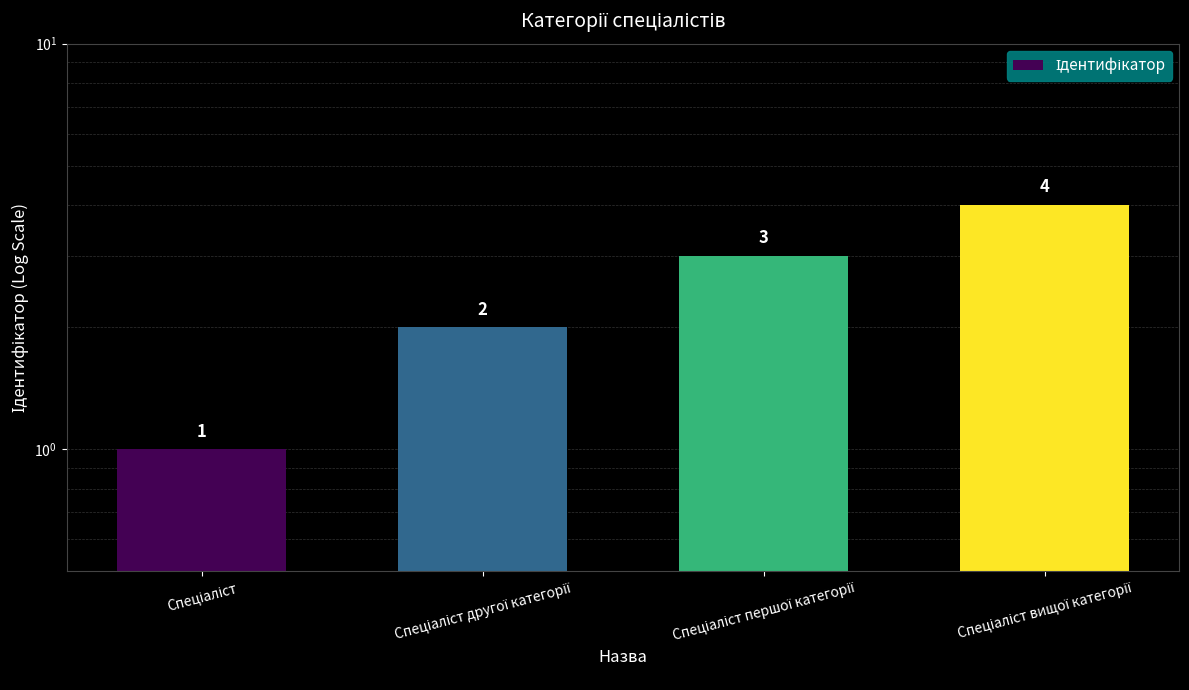

Count the number of values greater than 3.

1